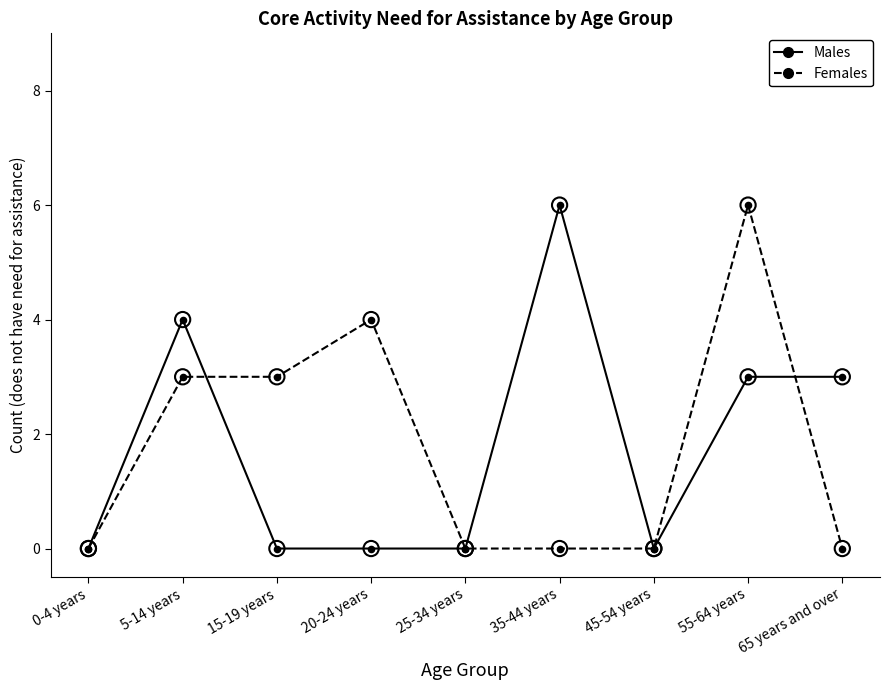

What is the total value across all series at 35-44 years?

6